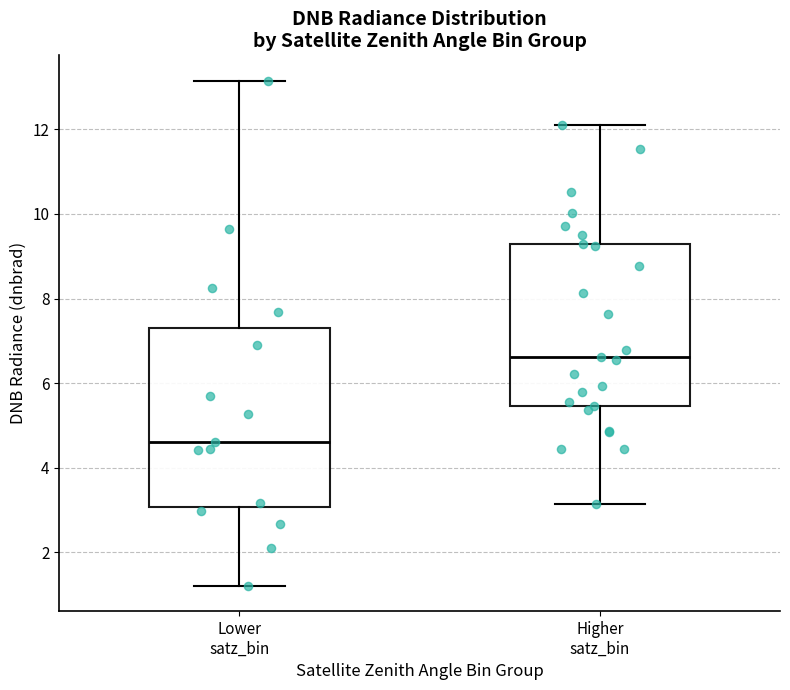

Reading left to right, transcribe this box plot: for each box, give where its median line is, the range the box spans, and where its two whiskers end, as read against the y-axis. The values are not printed on the chart, so give them approximately, as read against the axis.

Lower satz_bin: median 4.6, box 3.0 to 7.2, whiskers 1.2 to 13.2
Higher satz_bin: median 6.6, box 5.4 to 9.2, whiskers 3.2 to 12.2